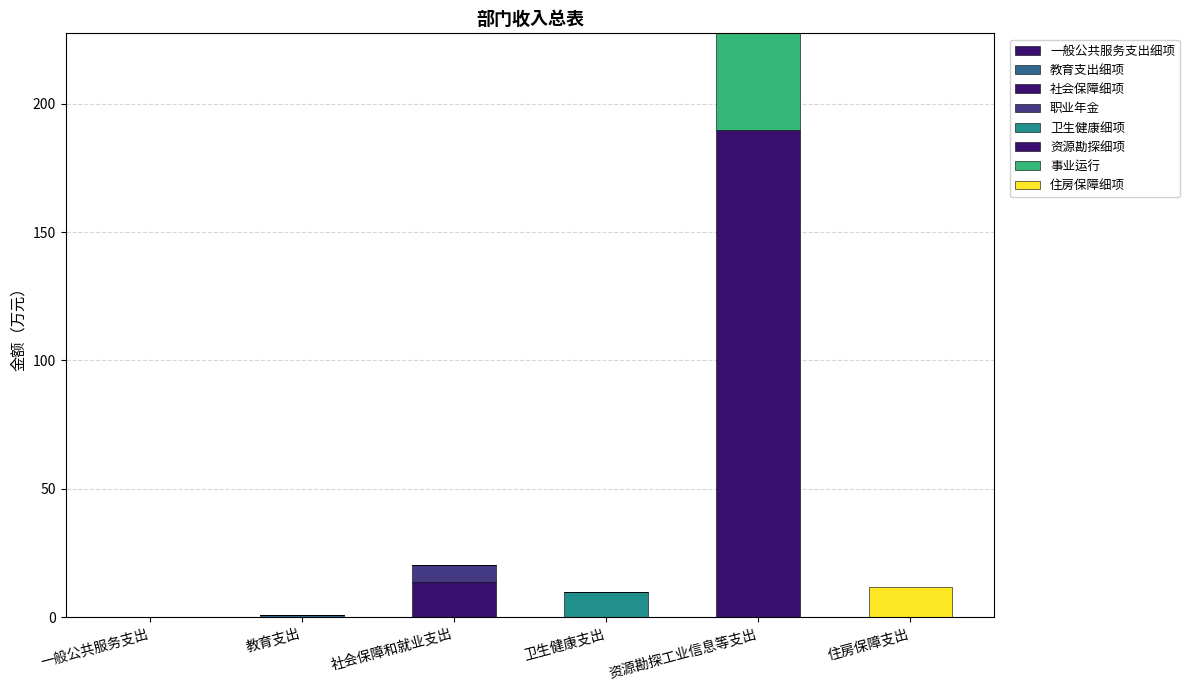

Are the bars horizontal?

No